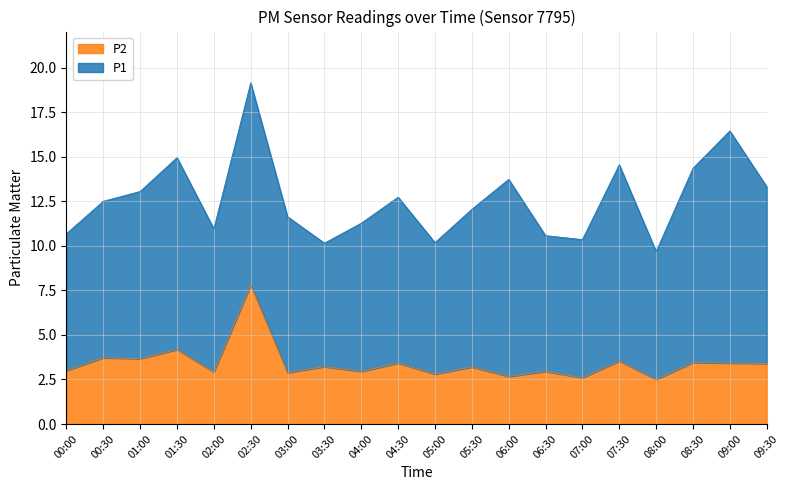

How many interior local peaks does the P1 series have?

6